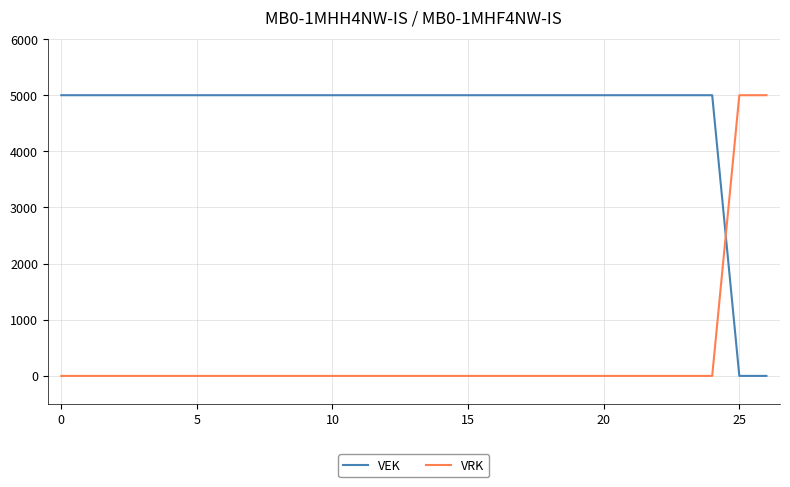

What is the greatest value displayed?

5000